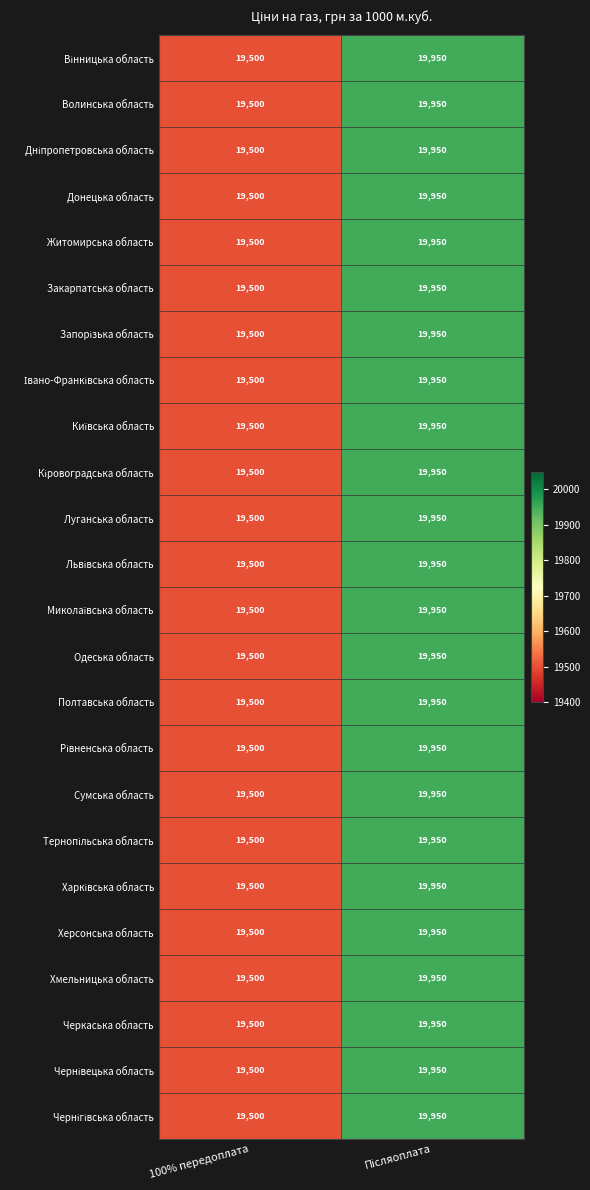

What is the total value across all series at 100% передоплата?

468000